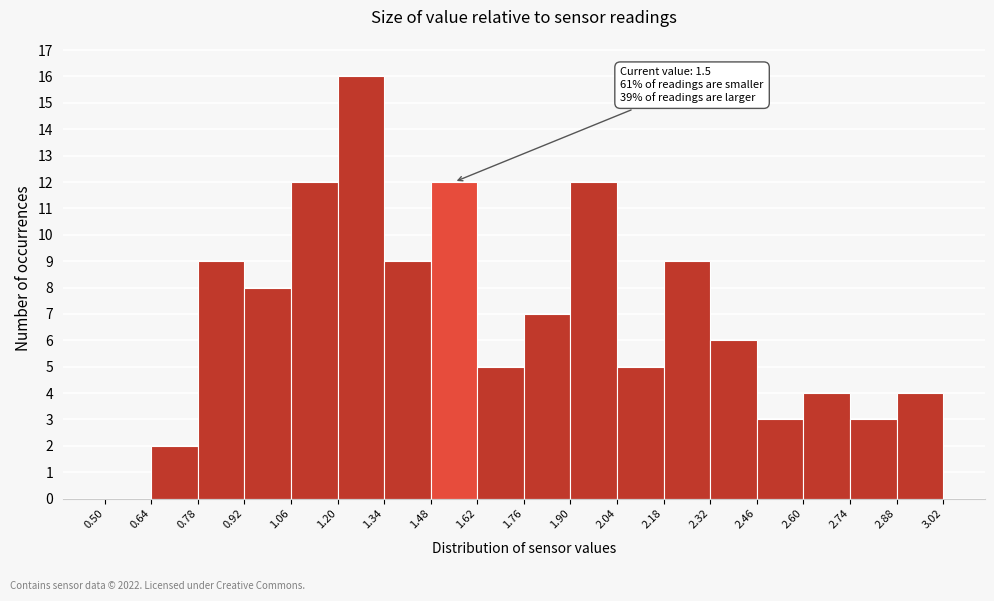

Over which range of the x-axis is the bar tallest?

1.20 to 1.34